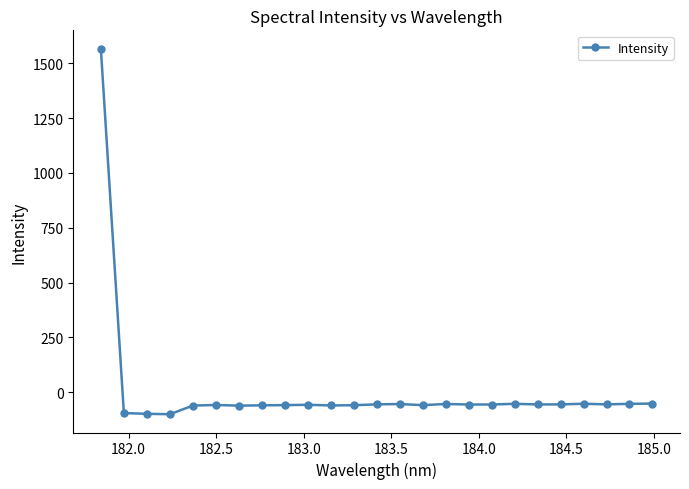

What is the difference between the maximum and minimum values?

1666.3